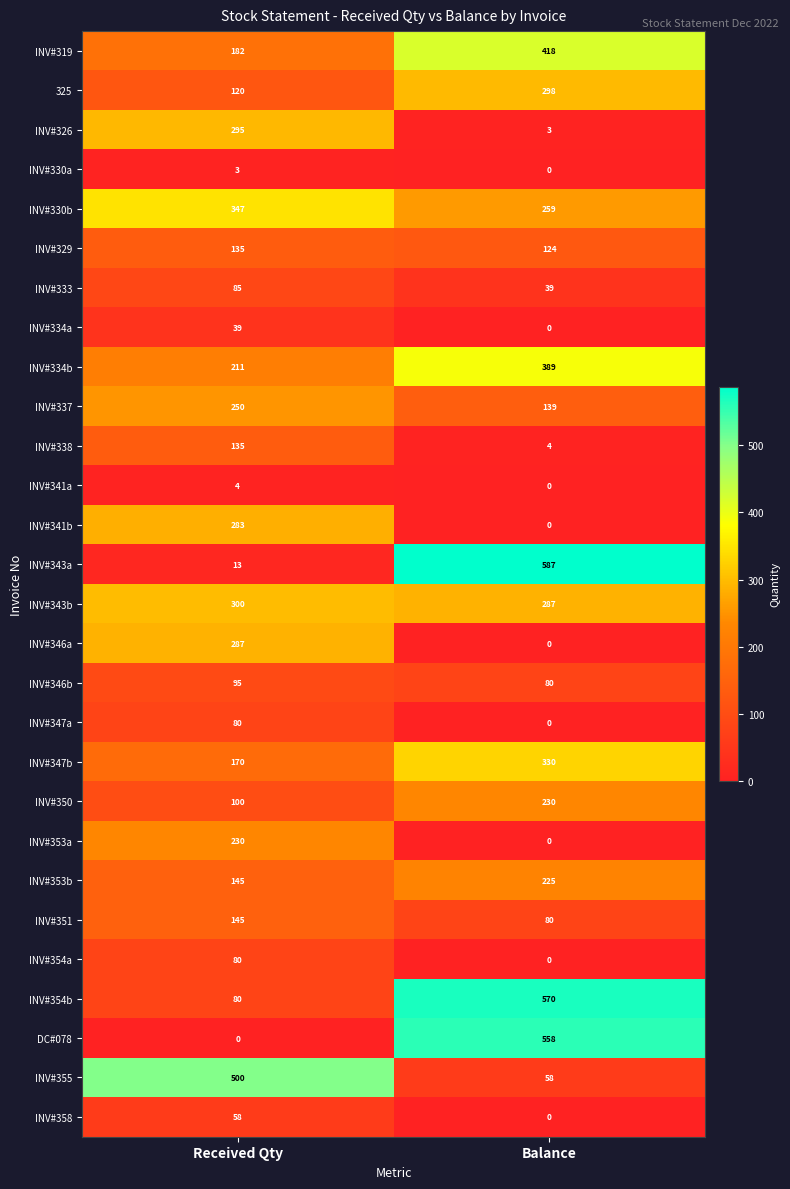

Which series has the widest spread of values?

INV#343a